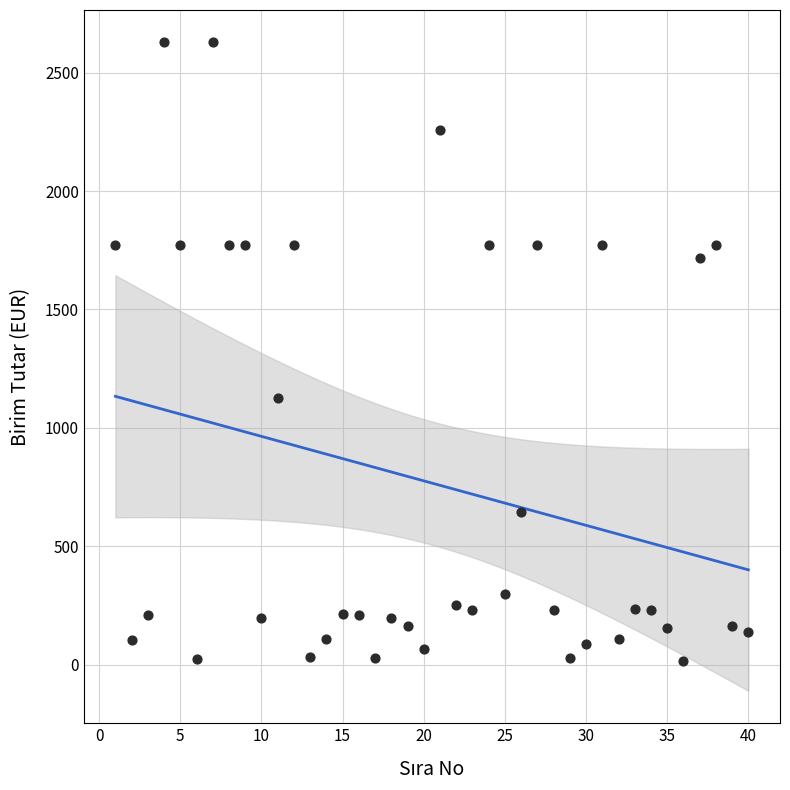

What is the range of Y values (max minus min)?

2613